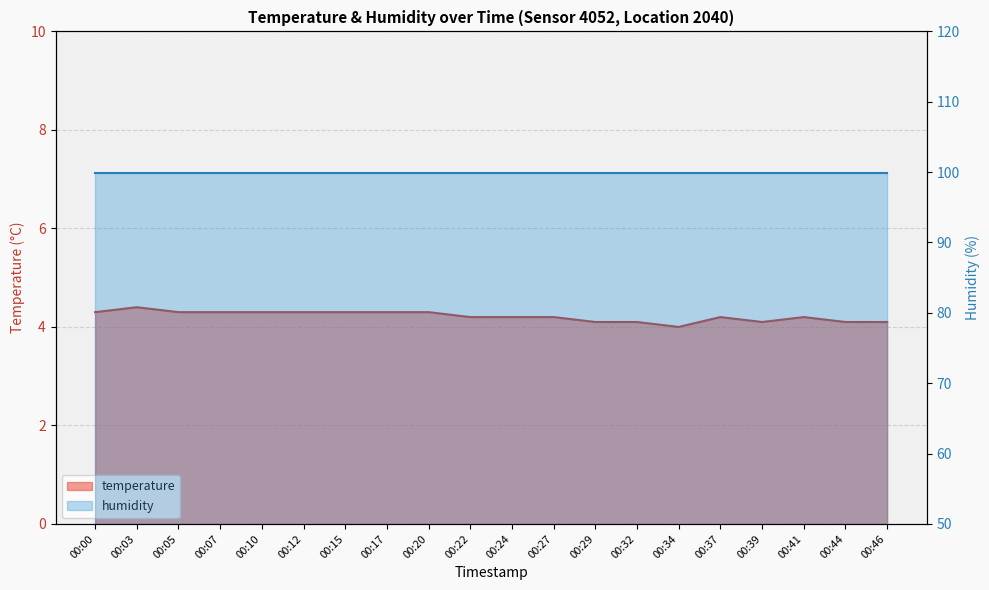

What is the sum of the values at 00:37 and 00:41?

8.4